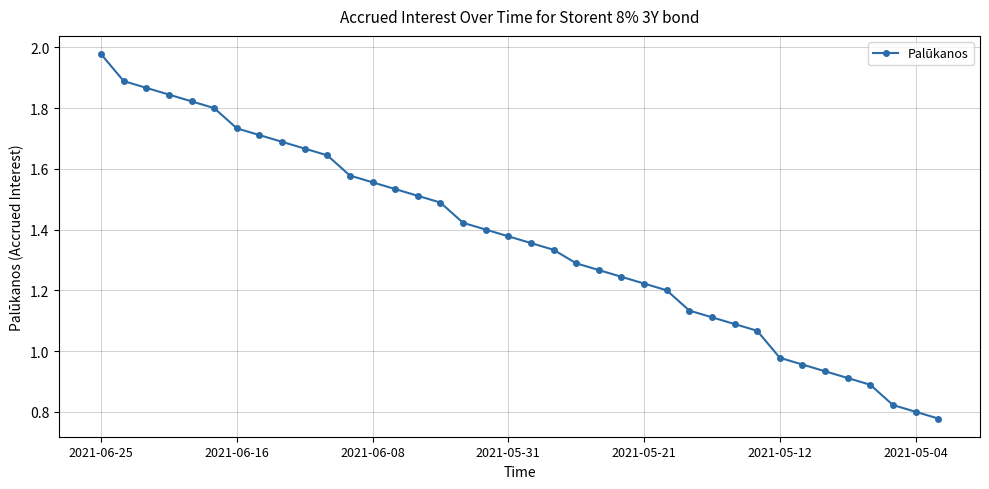

What is the sum of all values?

51.9